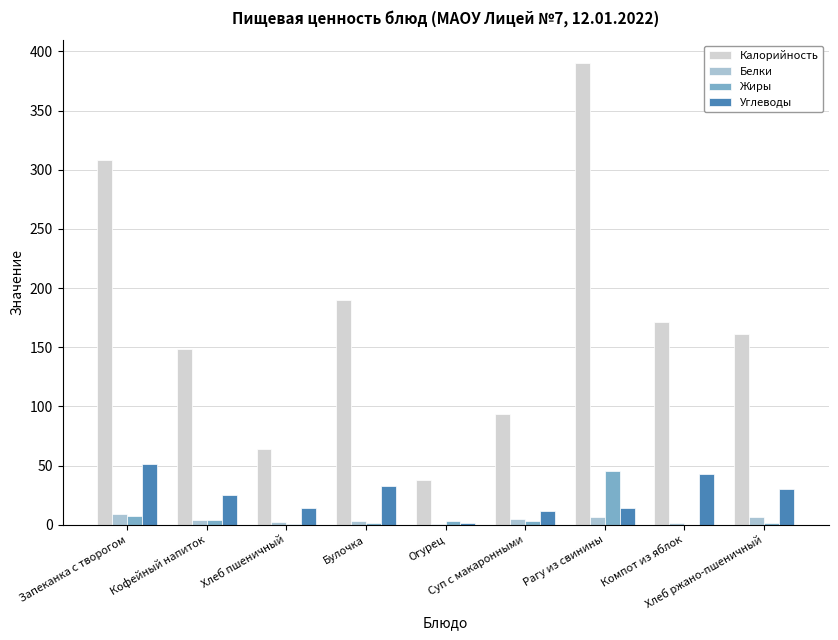

Where is Углеводы nearest to the value 26?

Кофейный напиток